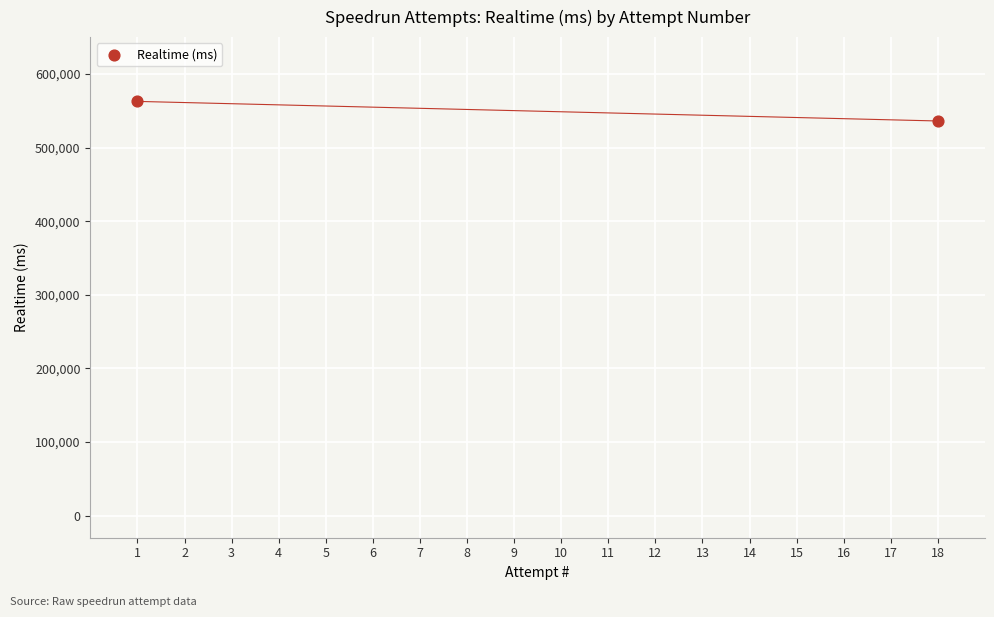

What is the average Y value?

549372